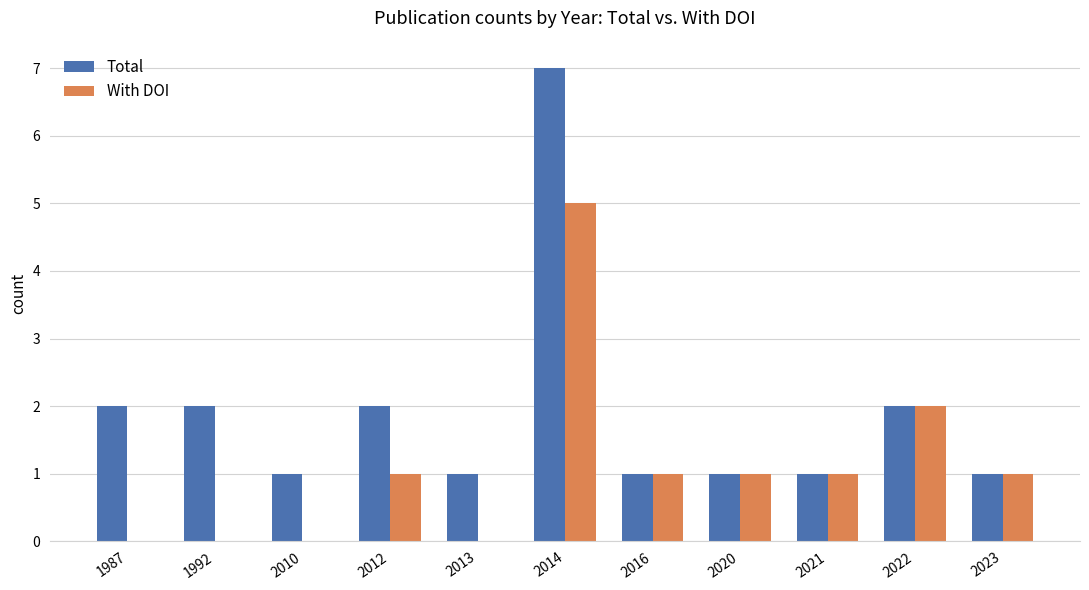

Which series has the largest total across all categories?

Total